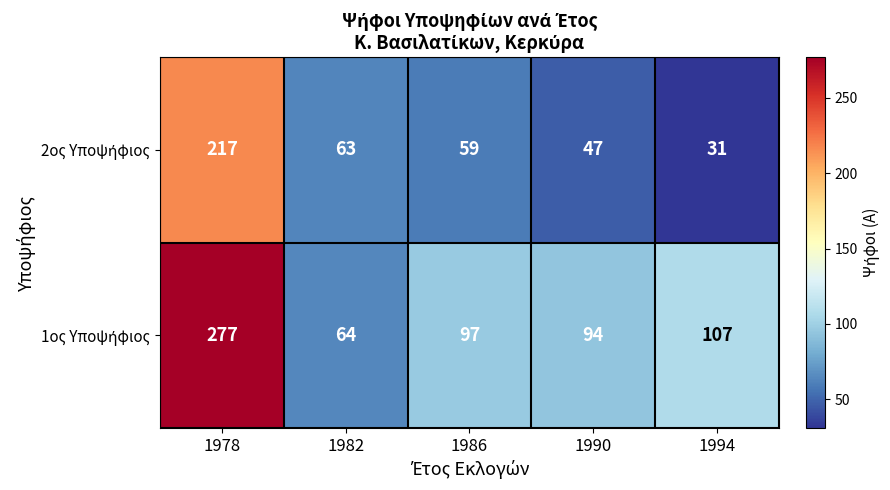

What is the total value across all series at 1986?

156